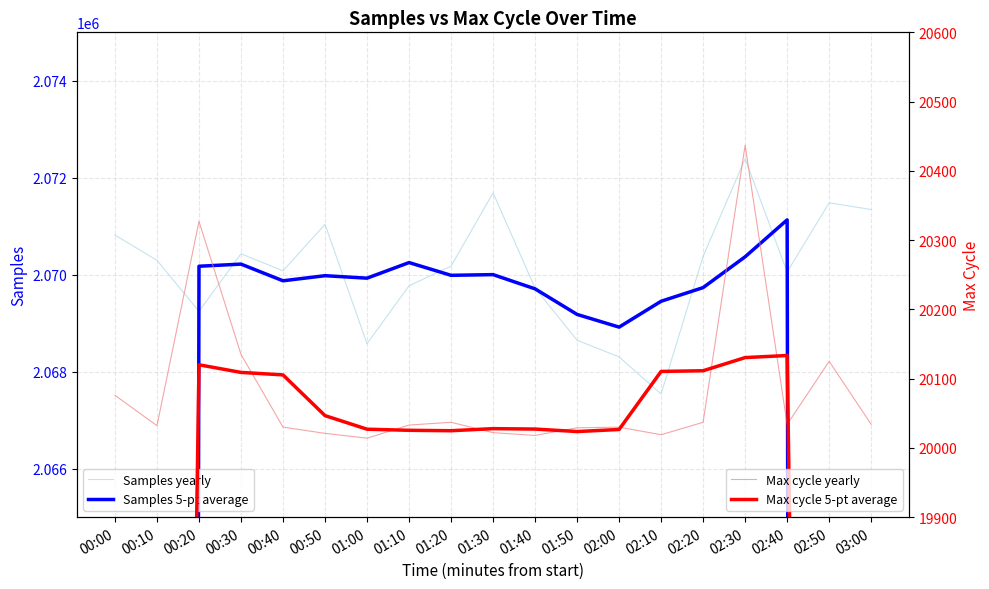

True or false: Samples yearly and Max cycle yearly cross at least once.

False